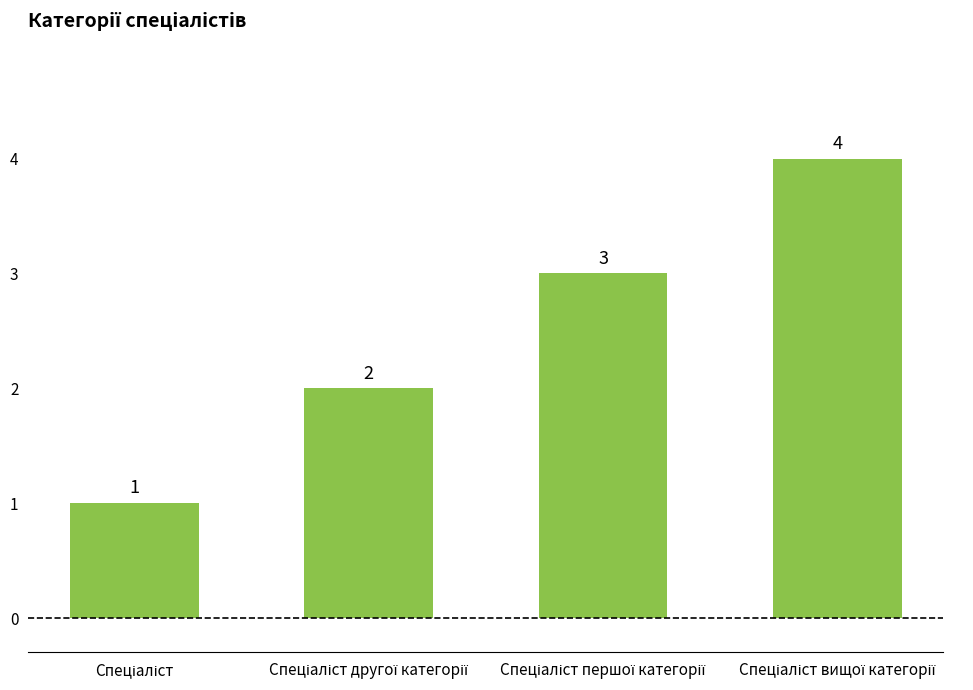

Count the number of categories in the chart.

4